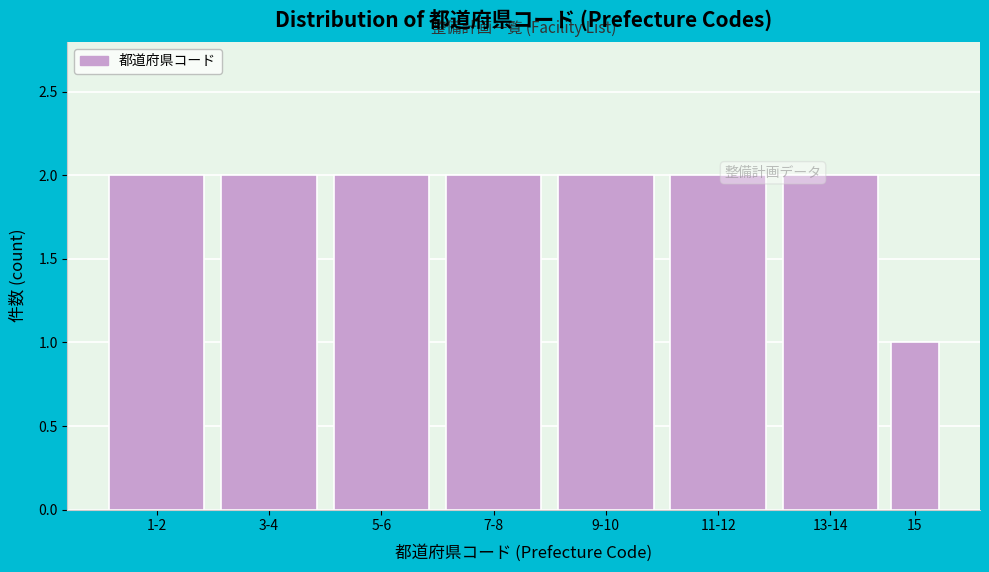

Reading right to left, extract all data points from this chart.

1	2	2	2	2	2	2	2